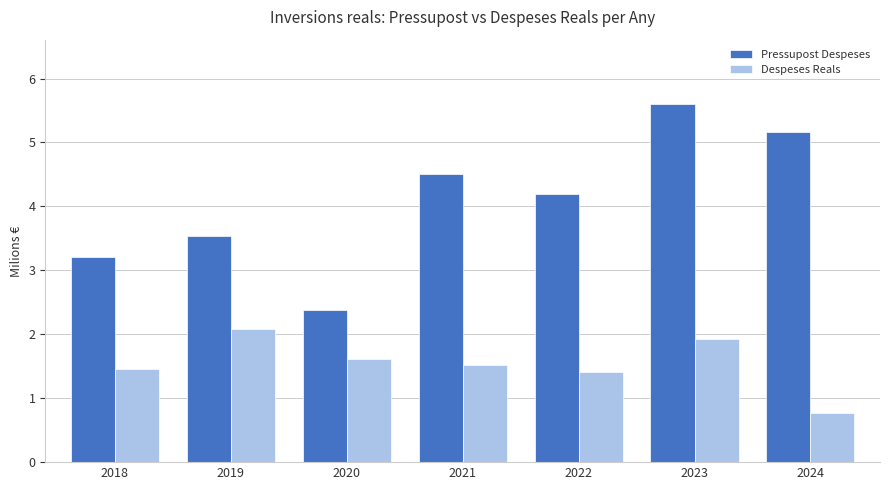

Rank the series at 2023 from highest to lowest value.

Pressupost Despeses, Despeses Reals